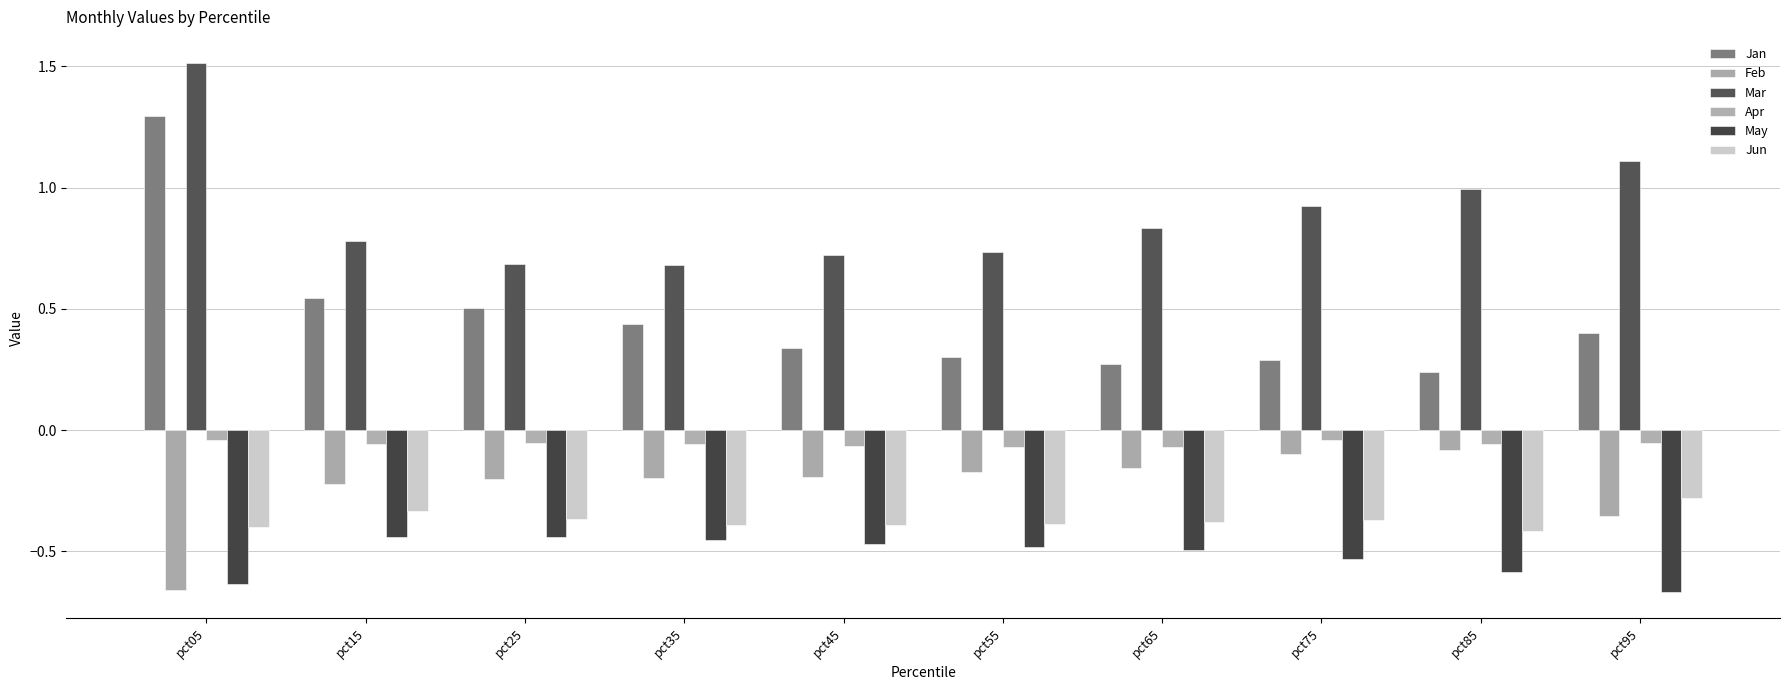

Between pct15 and pct65, which series saw the biggest shift?

Jan